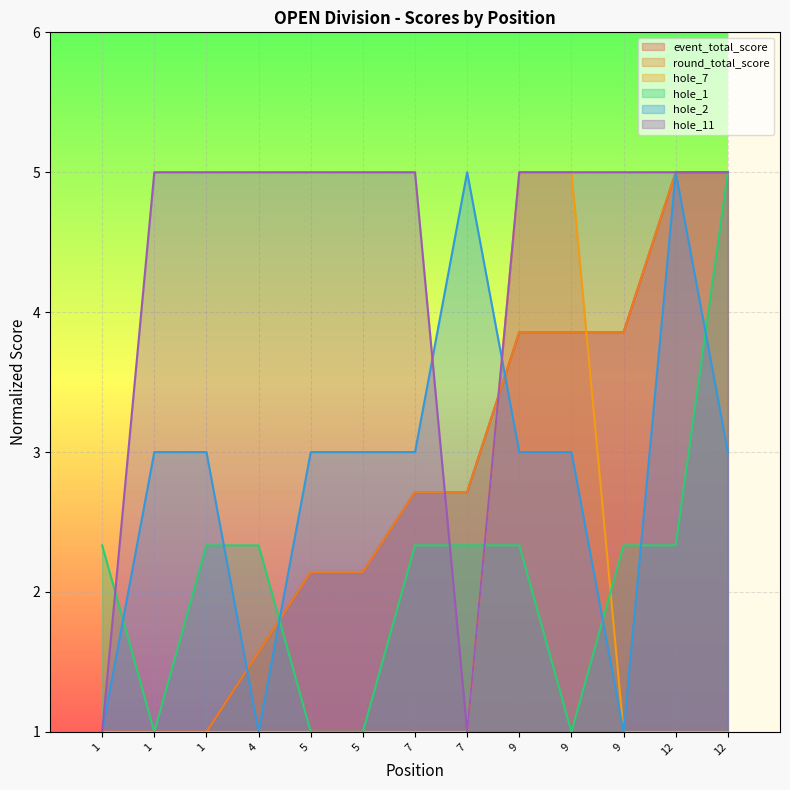

Is the value of round_total_score at 9 greater than the value of hole_2 at 1?

Yes